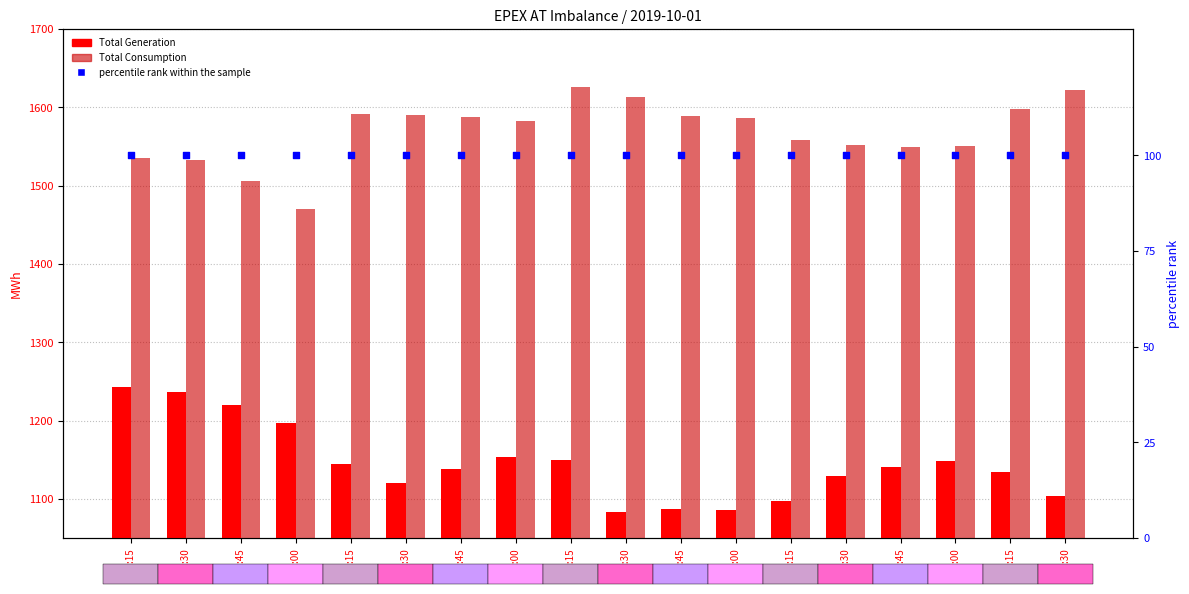

At how many categories does at least one series exceed 124?

18